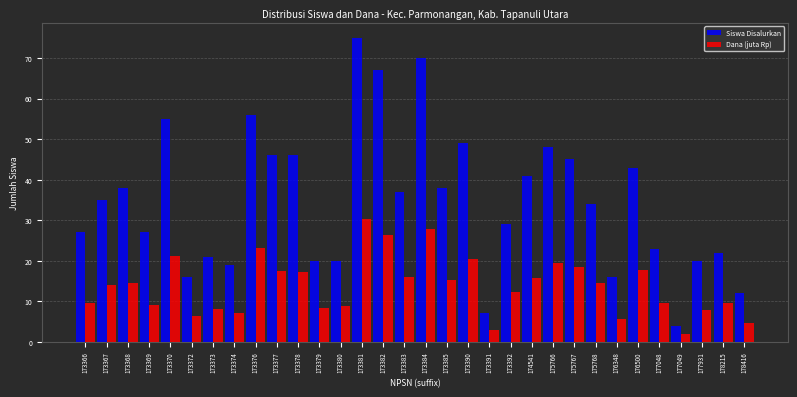

Is the value of Dana (juta Rp) at 177048 greater than the value of Siswa Disalurkan at 173366?

No